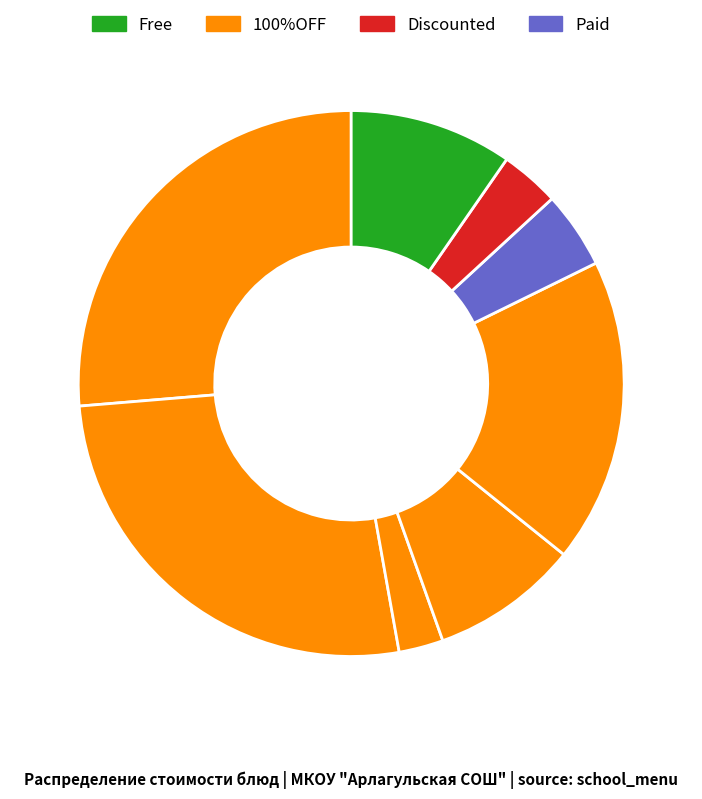

Which slice is the smallest?

чай с сахаром